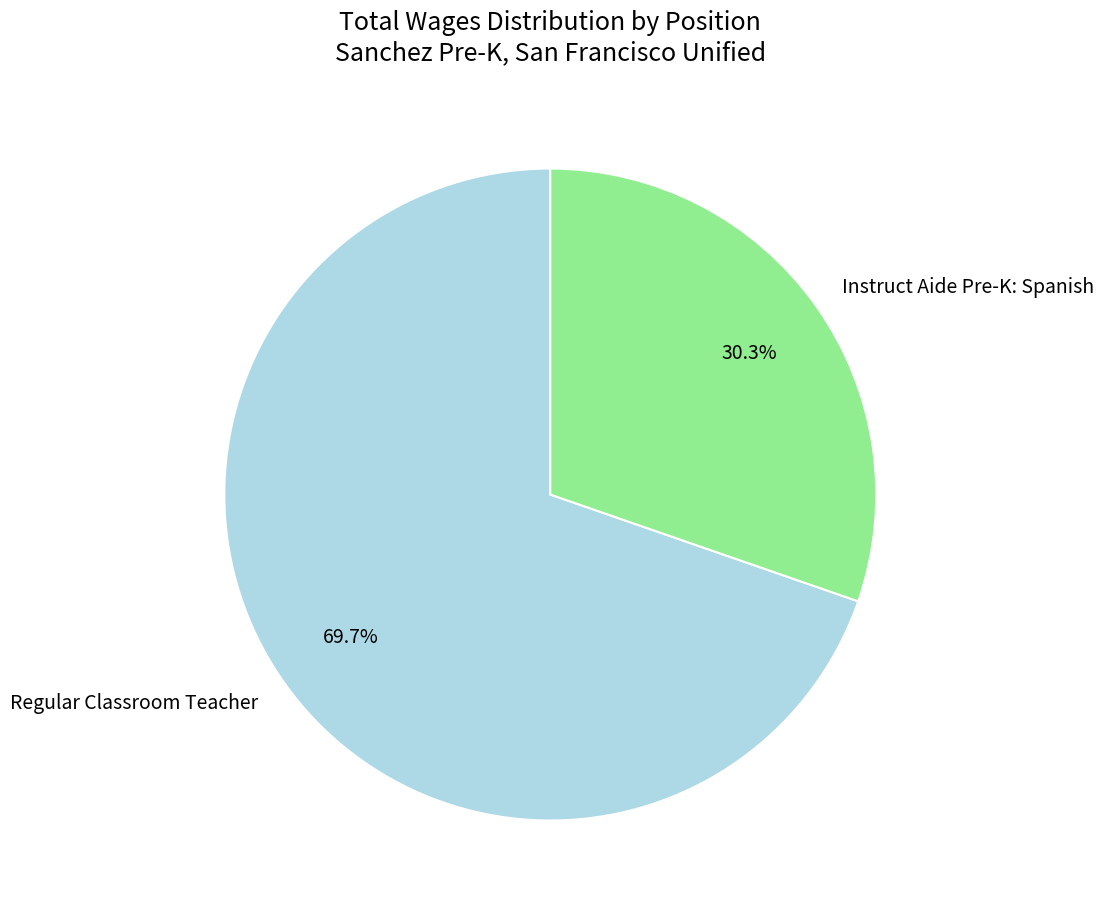

Which slice is the largest?

Regular Classroom Teacher